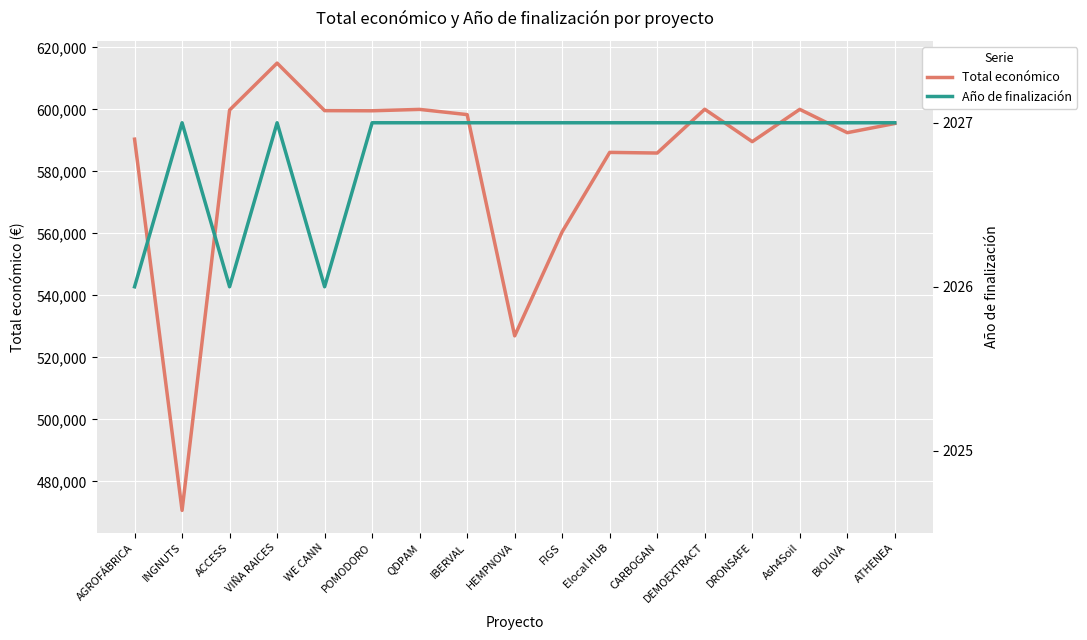

Reading left to right, extract all data points from this chart.

Total económico: 590382	470675	599779	614907	599584	599540	599986	598303	526962	560529	586120	585914	600043	589584	600000	592475	595436
Año de finalización: 2026	2027	2026	2027	2026	2027	2027	2027	2027	2027	2027	2027	2027	2027	2027	2027	2027